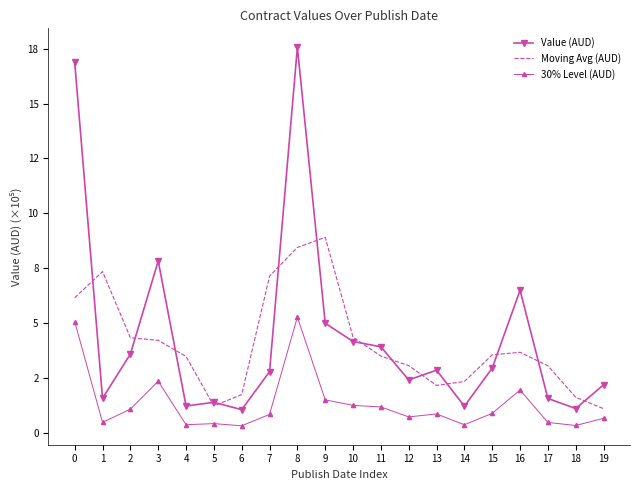

What are all the series names shown in the legend?

Value (AUD), Moving Avg (AUD), 30% Level (AUD)